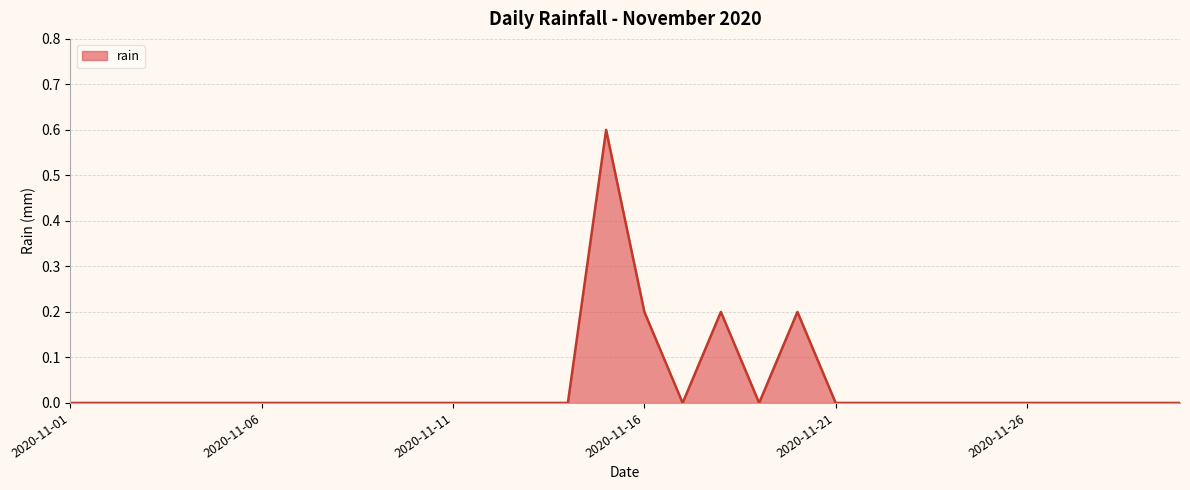

What is the difference between the maximum and minimum values?

0.6